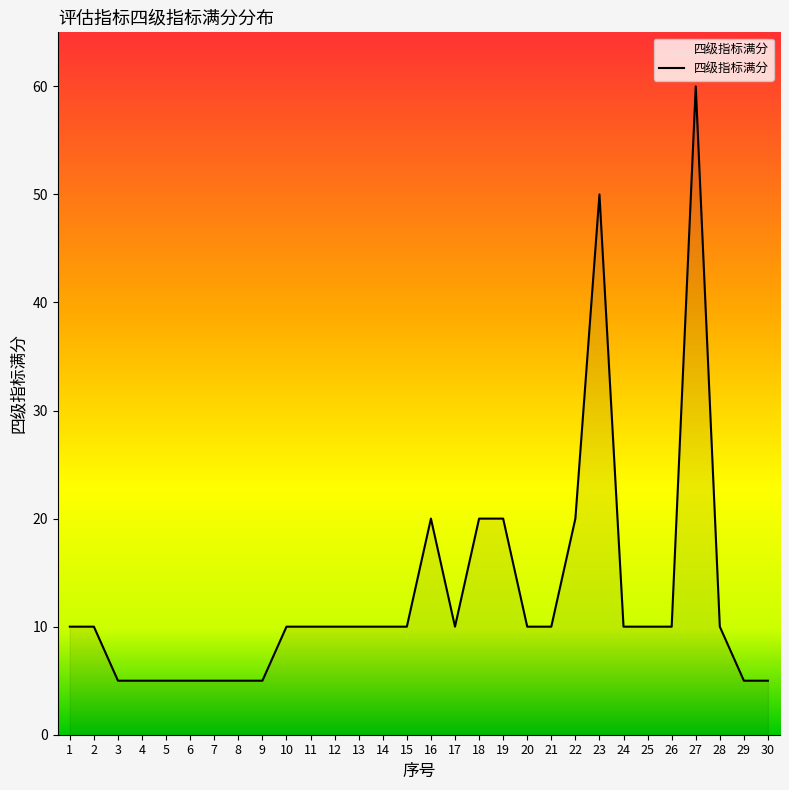

Reading left to right, what are all the values shown in this chart?

1=10	2=10	3=5	4=5	5=5	6=5	7=5	8=5	9=5	10=10	11=10	12=10	13=10	14=10	15=10	16=20	17=10	18=20	19=20	20=10	21=10	22=20	23=50	24=10	25=10	26=10	27=60	28=10	29=5	30=5